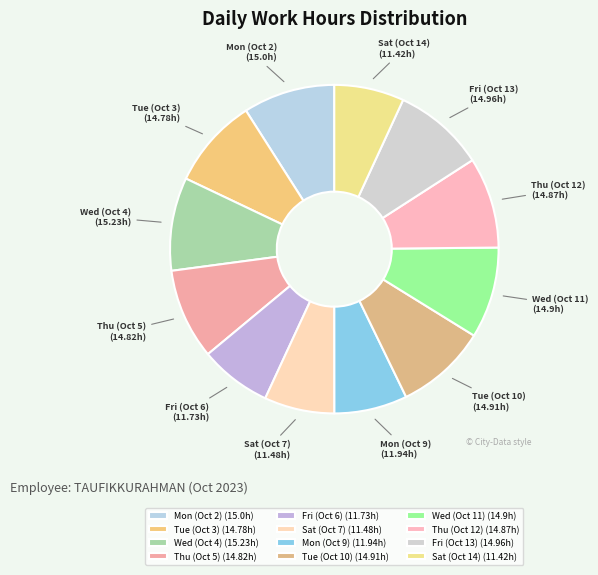

True or false: Sat (Oct 14) (11.42h) accounts for 7% of the total.

True